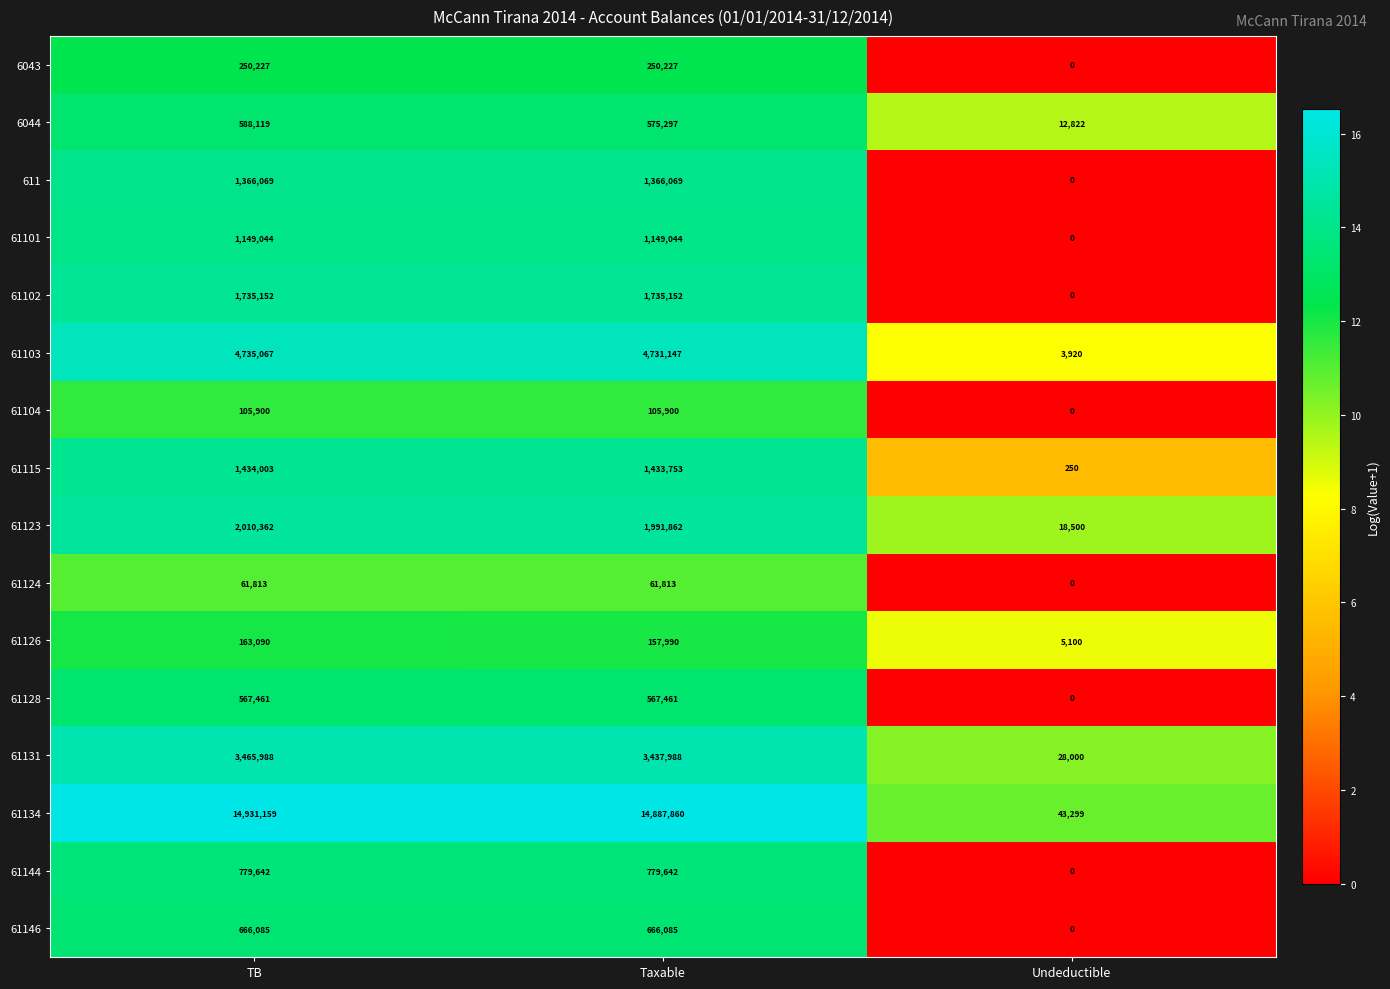

Which series changed the most between TB and Undeductible?

61134